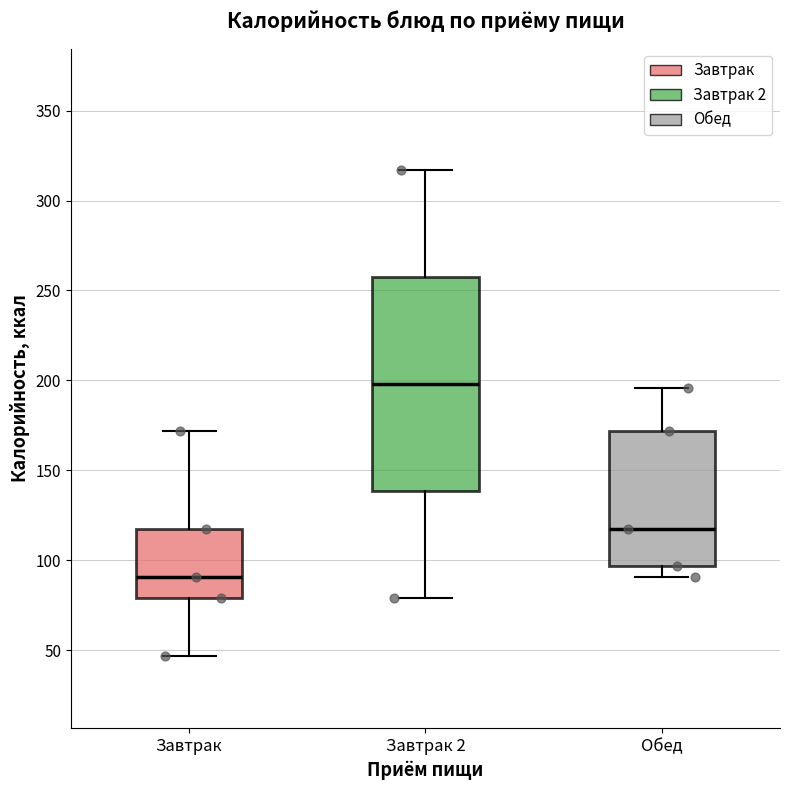

Reading left to right, transcribe this box plot: for each box, give where its median line is, the range the box spans, and where its two whiskers end, as read against the y-axis. The values are not printed on the chart, so give them approximately, as read against the axis.

Завтрак: median 90, box 80 to 120, whiskers 45 to 170
Завтрак 2: median 200, box 140 to 260, whiskers 80 to 315
Обед: median 120, box 95 to 170, whiskers 90 to 195